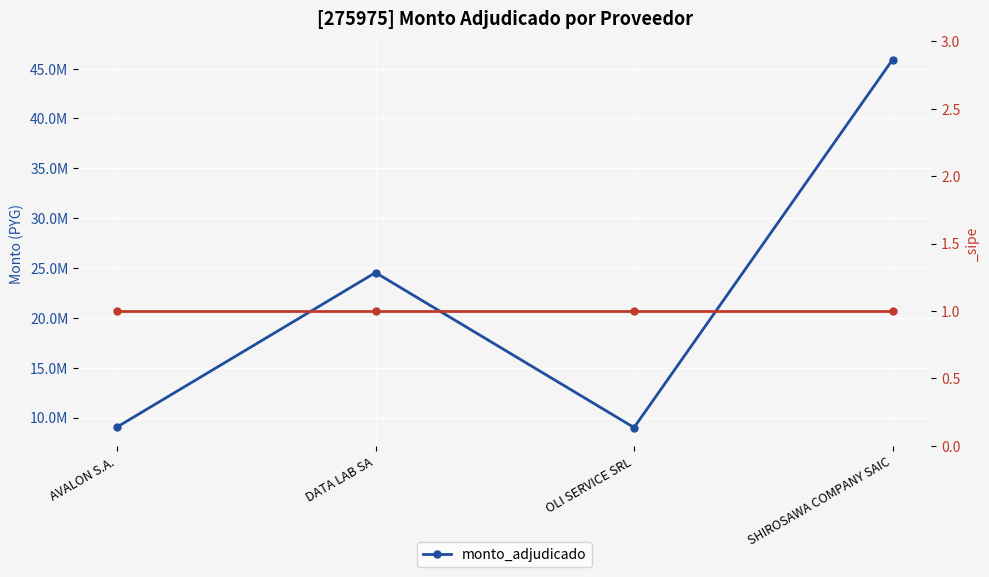

How many lines are shown in the chart?

1